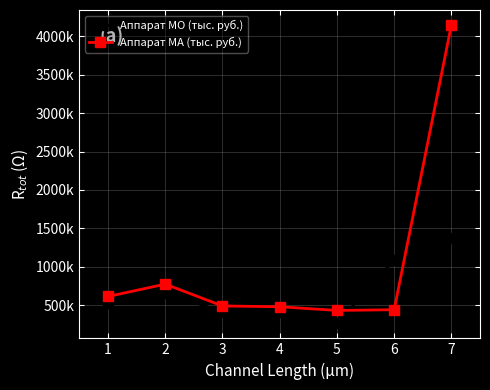

What is the sum of all Аппарат МА (тыс. руб.) values?

7381192